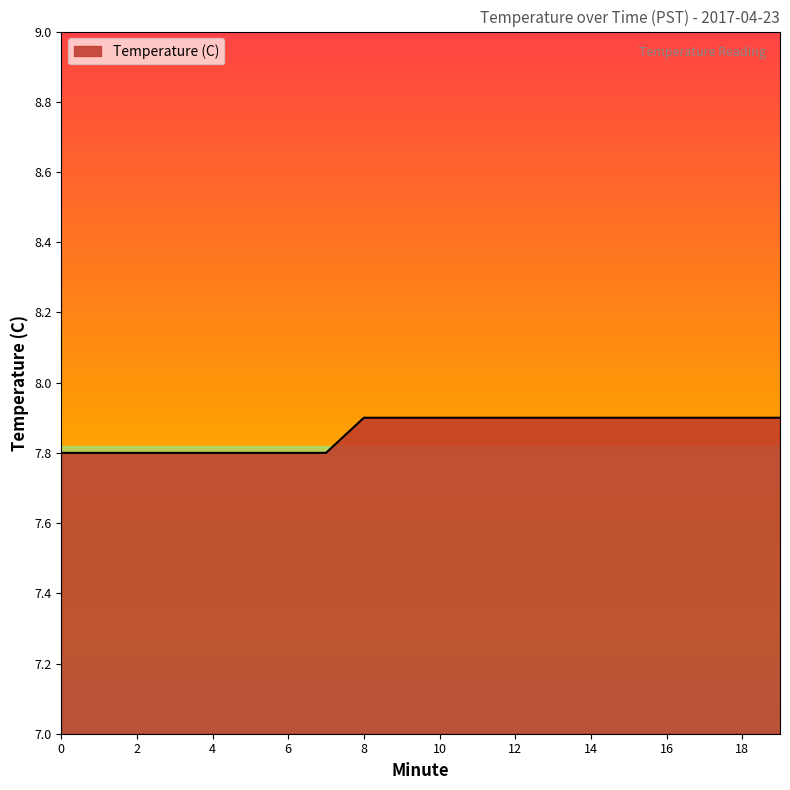

What is the maximum value shown in the chart?

7.9